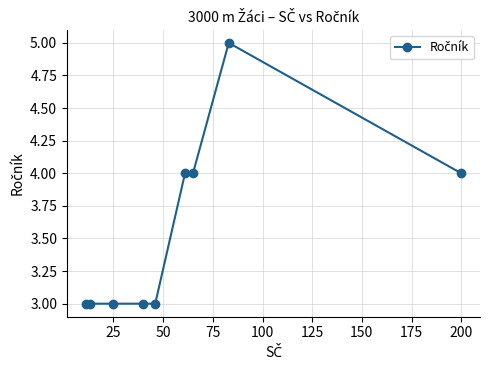

True or false: the data has more than 0 interior local peaks.

True